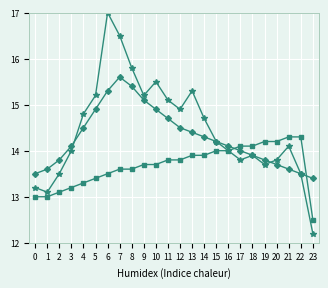

What is the difference between the highest and lowest values at 19?

0.5